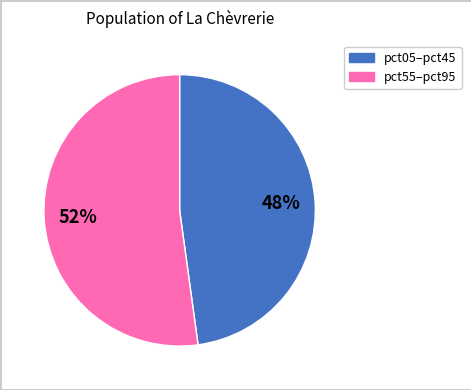

To the nearest percent, what is the difference between the largest and smallest slice percentages?

4%